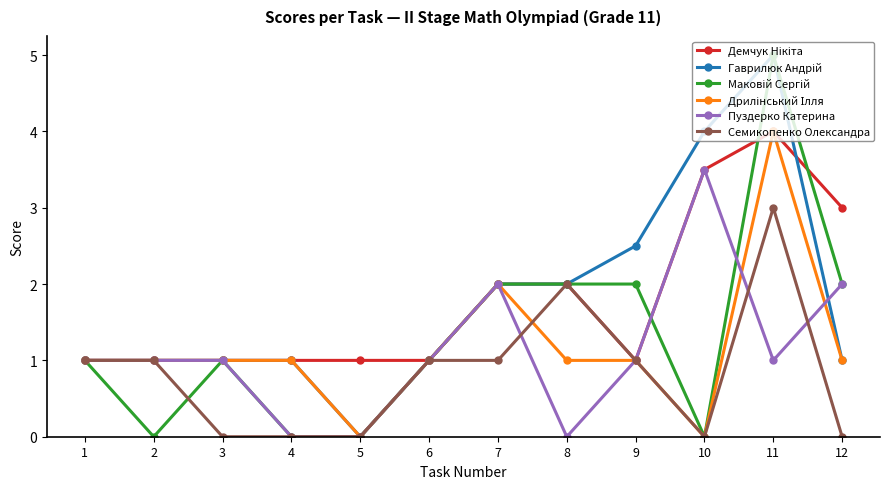

What is the difference between the highest and lowest values at 12?

3.0